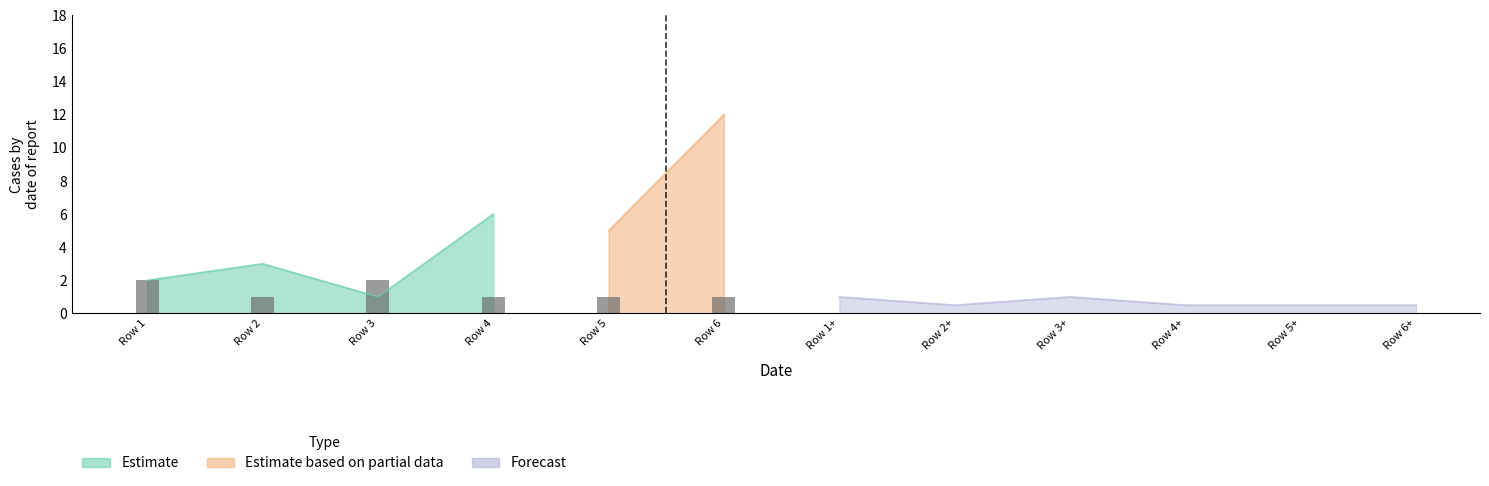

The value at Row 1 is 2. True or false?

True